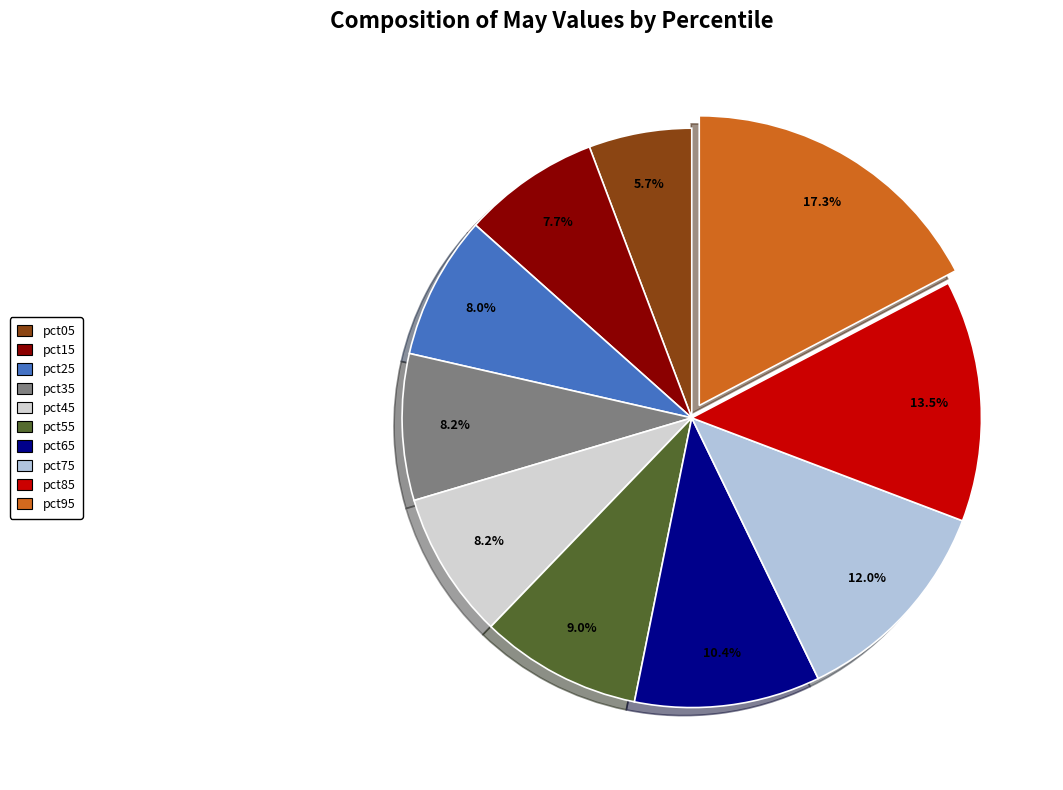

Which category has the biggest portion of the pie?

pct95